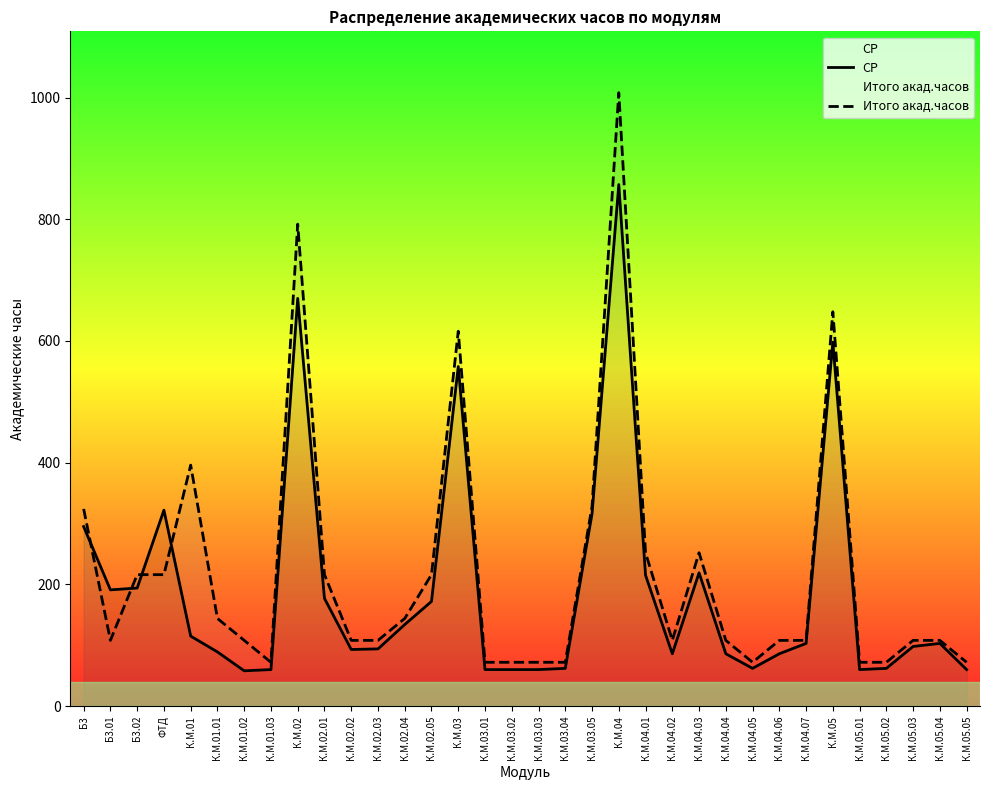

The value of Итого акад.часов at К.М.05.04 is 108. True or false?

True